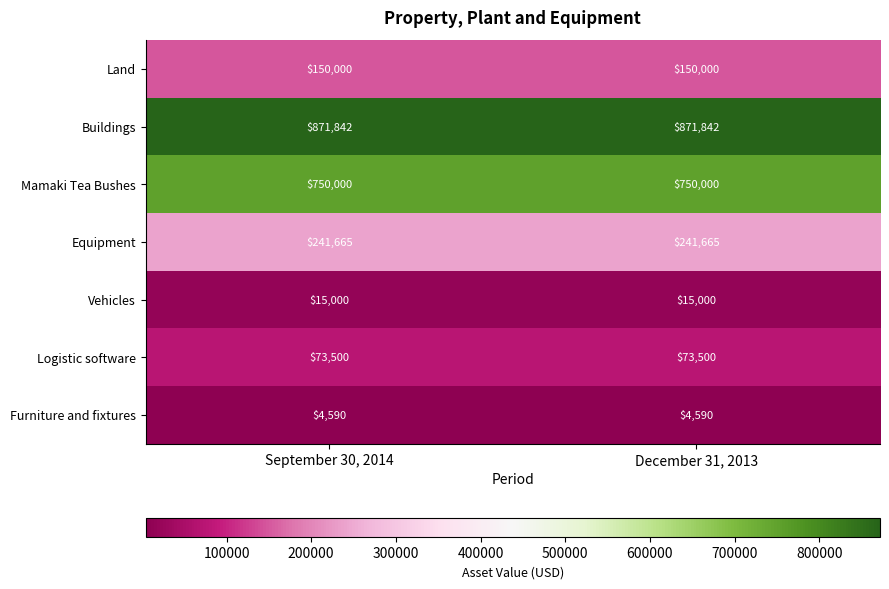

At how many categories does at least one series exceed 714783?

2